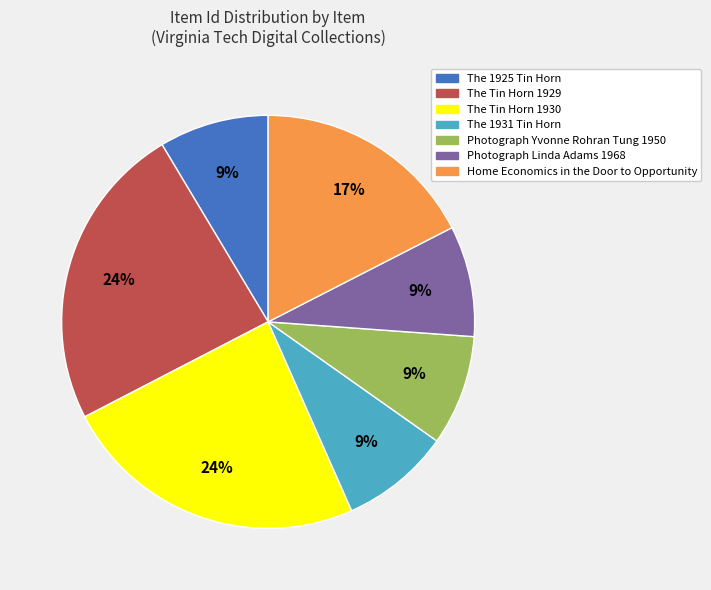

To the nearest percent, what is the combined percentage of The 1925 Tin Horn and The Tin Horn 1929?

33%